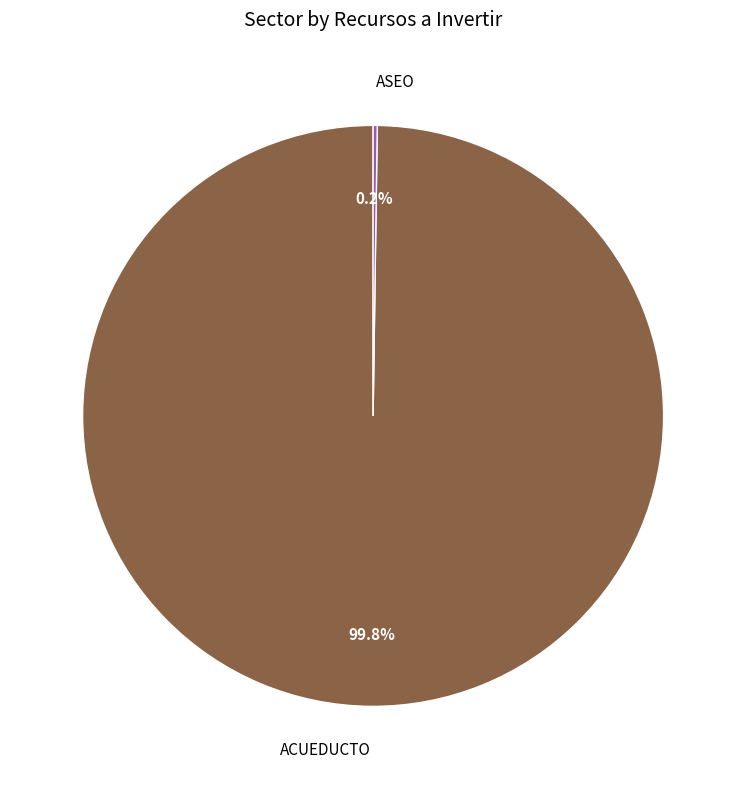

What is the largest slice in the pie chart?

ACUEDUCTO